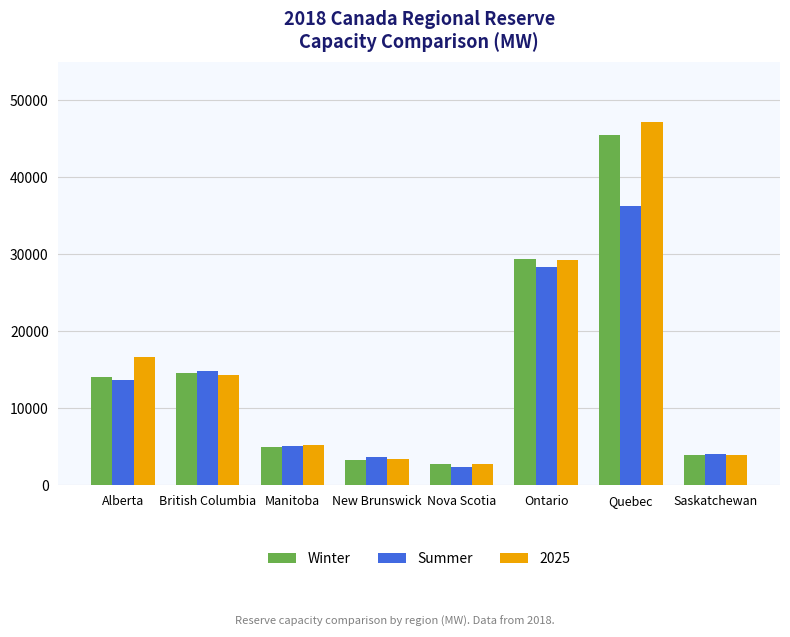

How many distinct data groups are displayed?

3